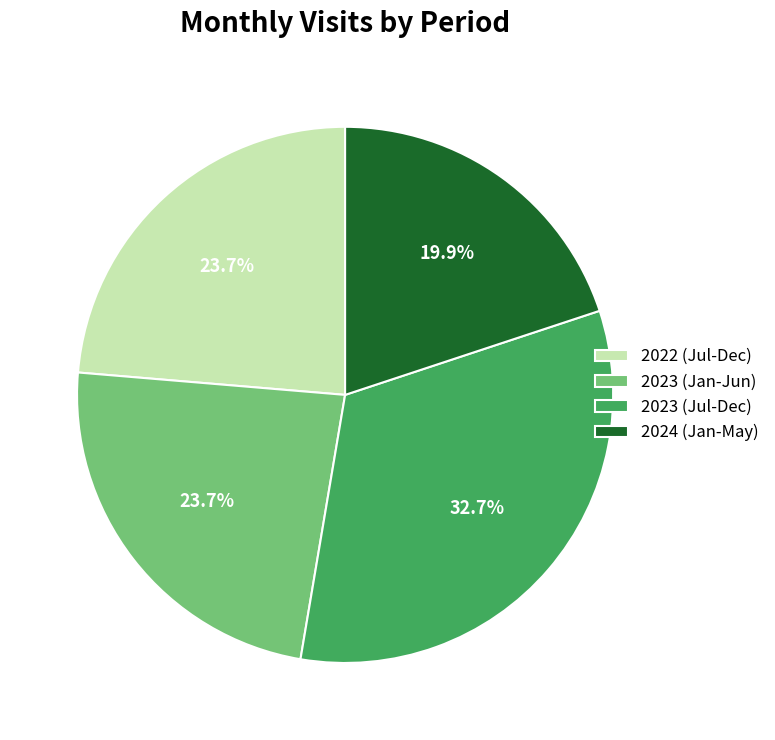

Which slice is the smallest?

2024 (Jan-May)